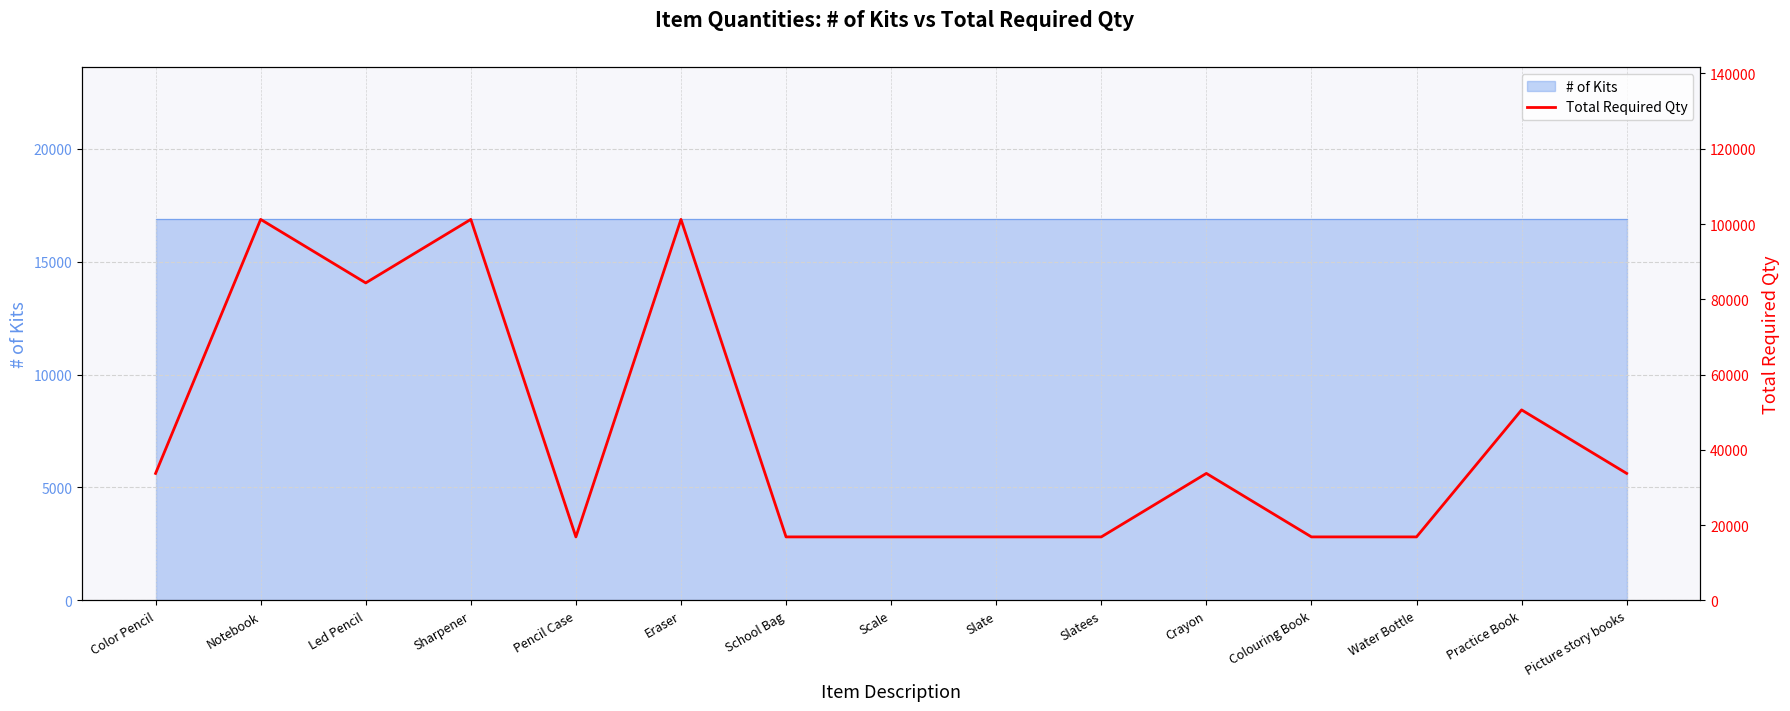

How many points are higher than both their immediate neighbors (excluding endpoints)?

5